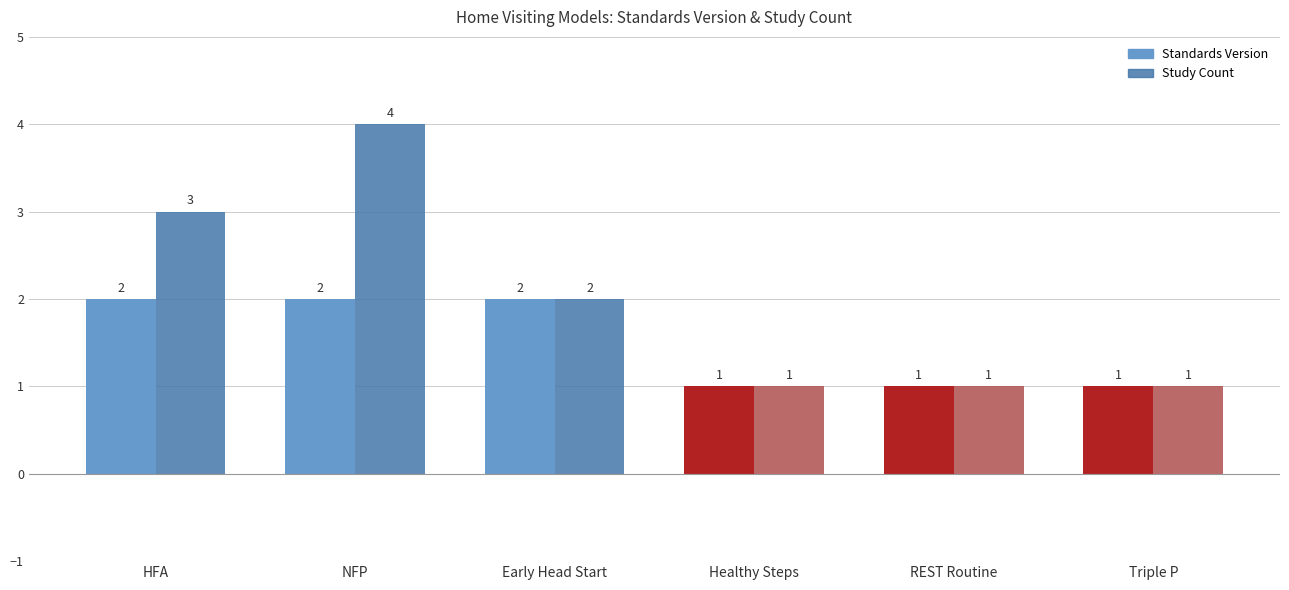

Where is Study Count nearest to the value 2?

Early Head Start